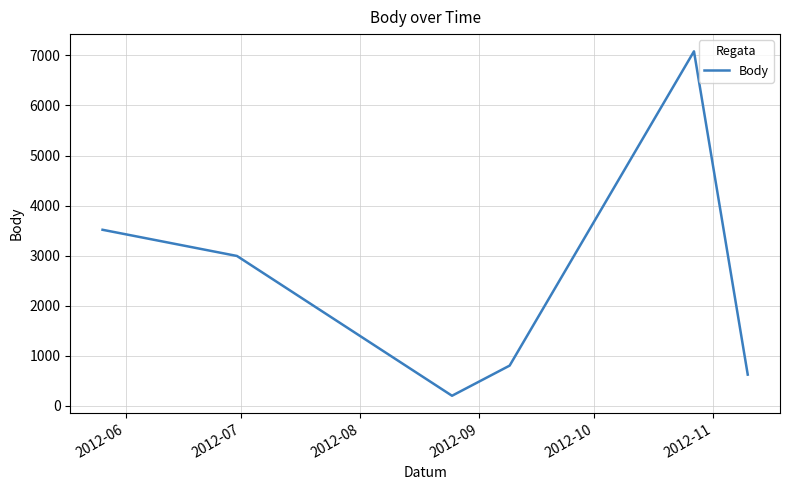

How many interior local peaks (higher than both neighbors) does the data have?

1